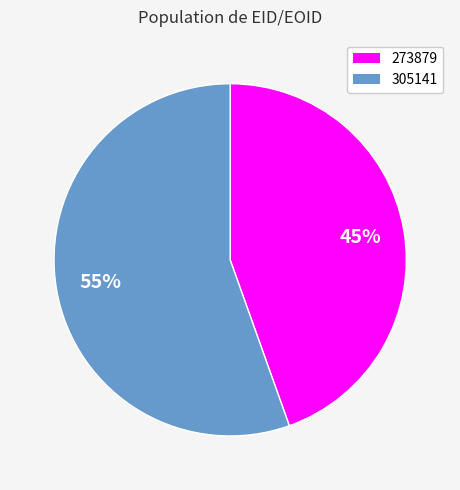

Is there a majority slice in this chart?

Yes